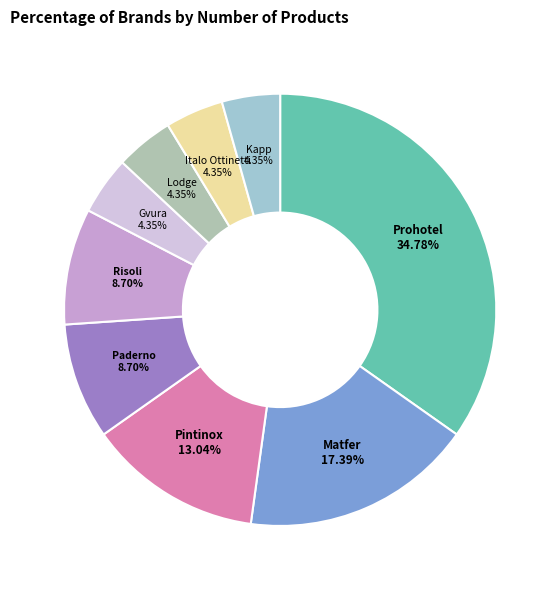

What is the largest slice in the pie chart?

Prohotel